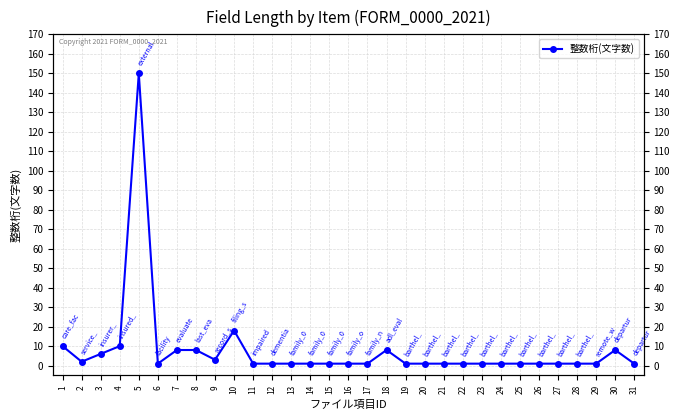

What is the value of the 16th point from the left?

1